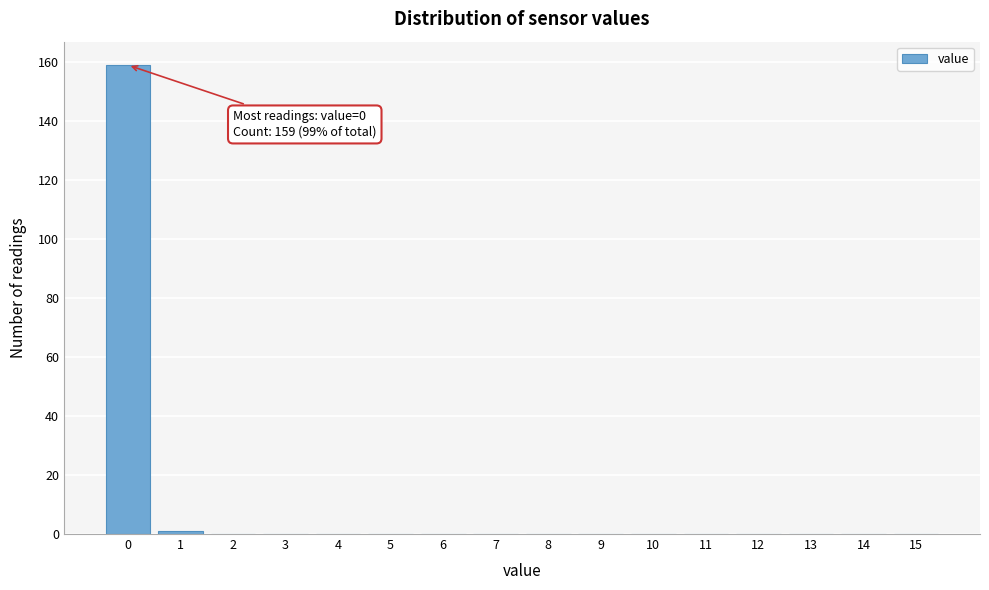

Reading left to right, list all the values displayed in this chart.

0=159	1=1	2=0	3=0	4=0	5=0	6=0	7=0	8=0	9=0	10=0	11=0	12=0	13=0	14=0	15=0